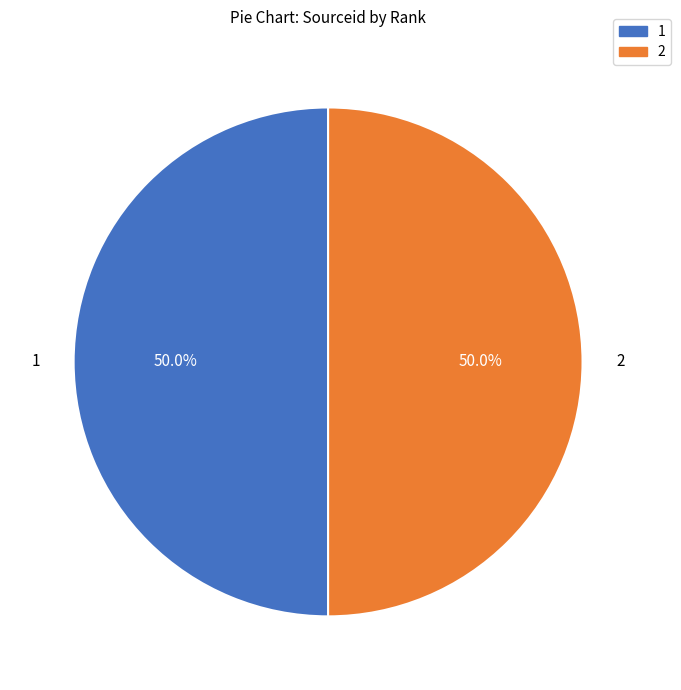

Approximately how many times larger is the value at 1 compared to 2?

1.0